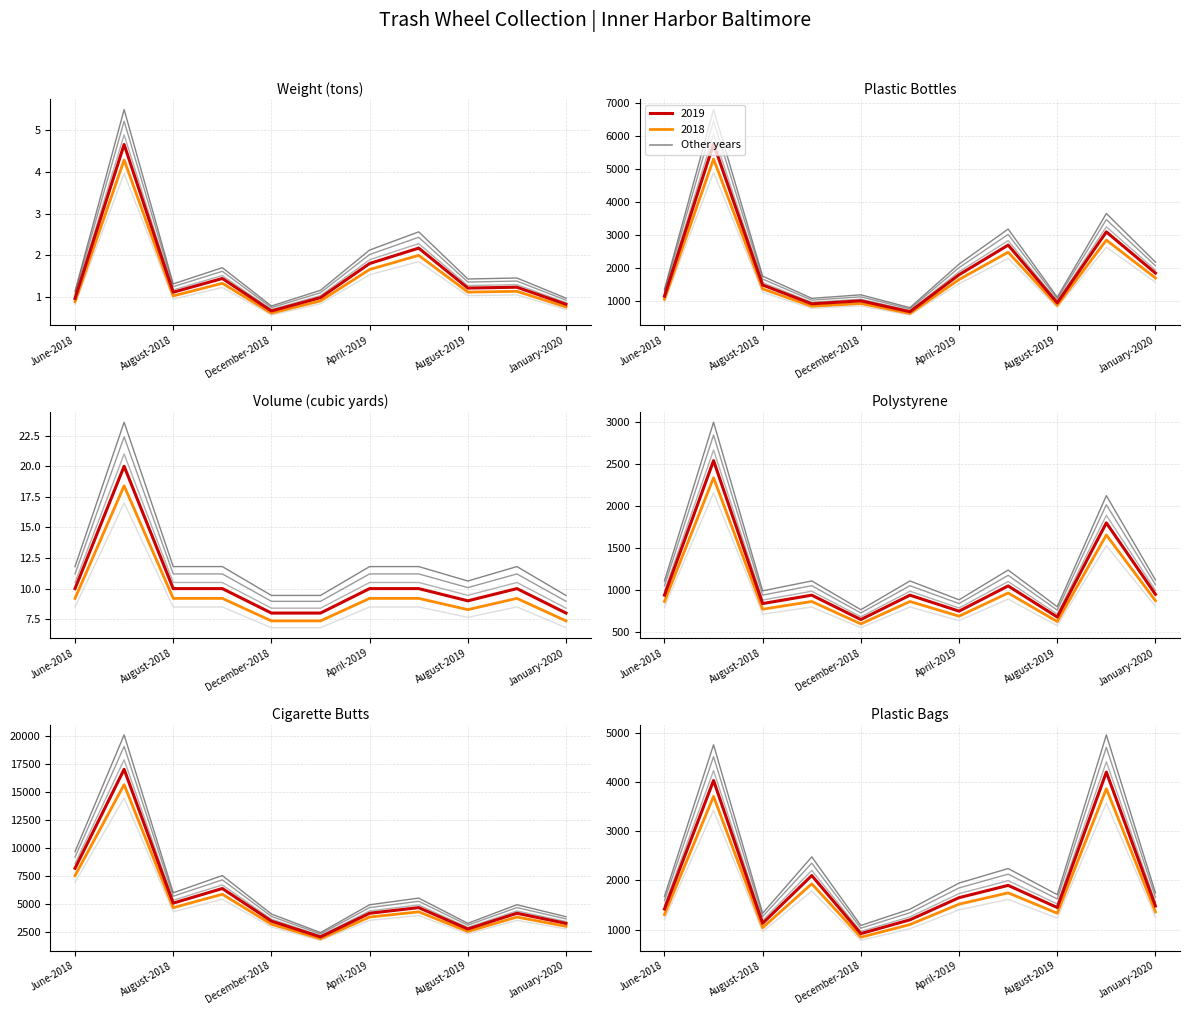

What is the difference between the maximum and minimum values in the 2018 (secondary) series?

3017.6